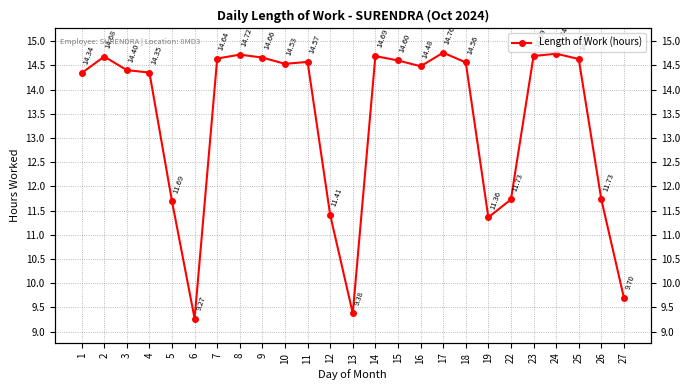

What is the value of the 17th point from the left?

14.8